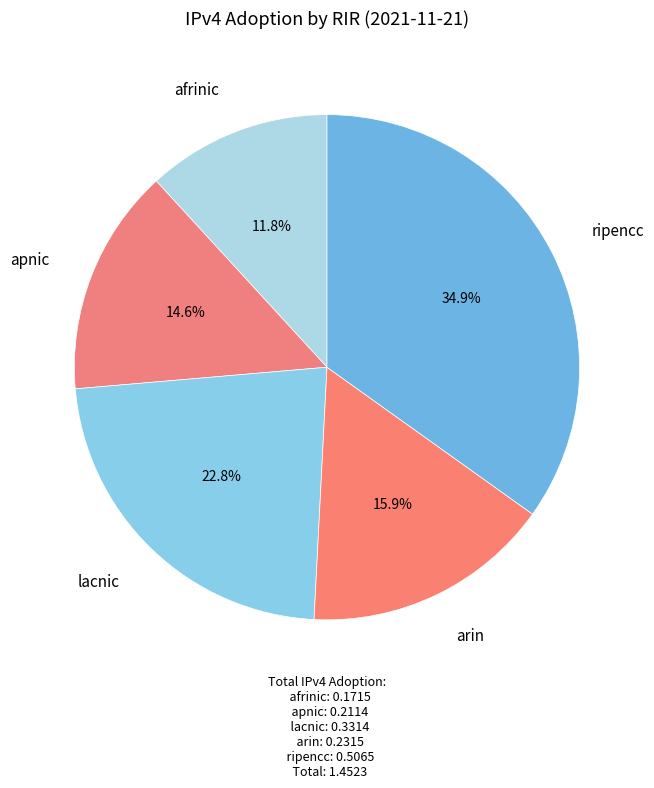

What percentage do afrinic and apnic together represent?

26.4%